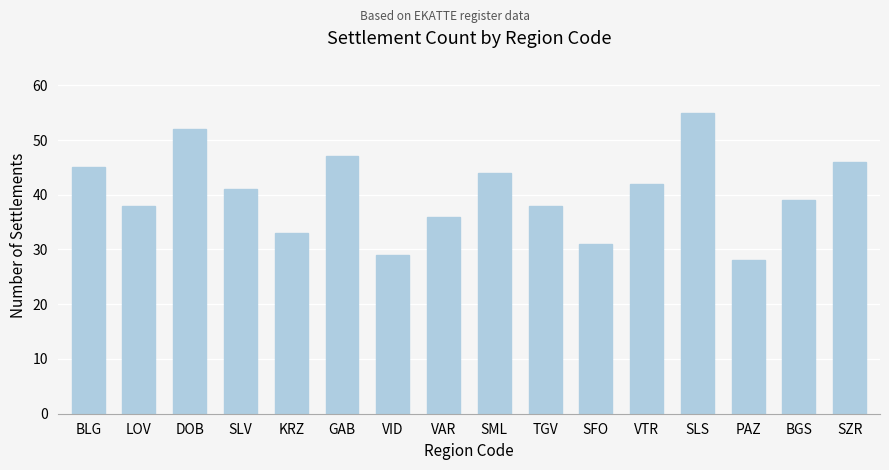

How many data points are less than 41?

8